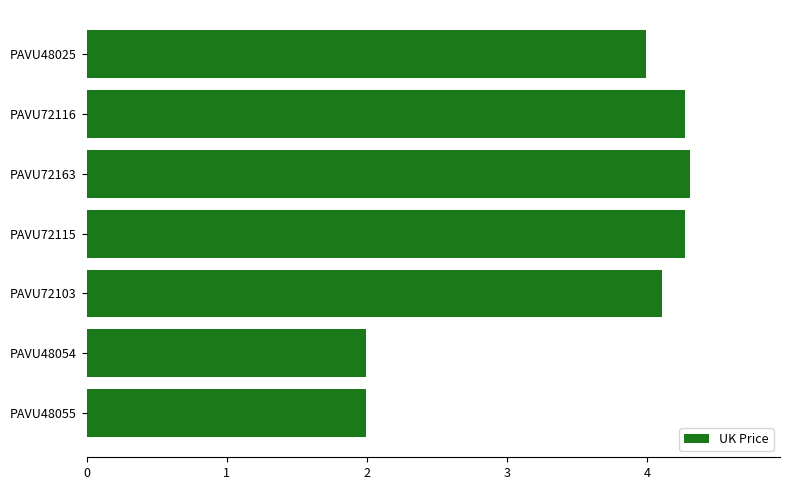

What is the ratio of the value at PAVU48055 to the value at PAVU48025?

0.5